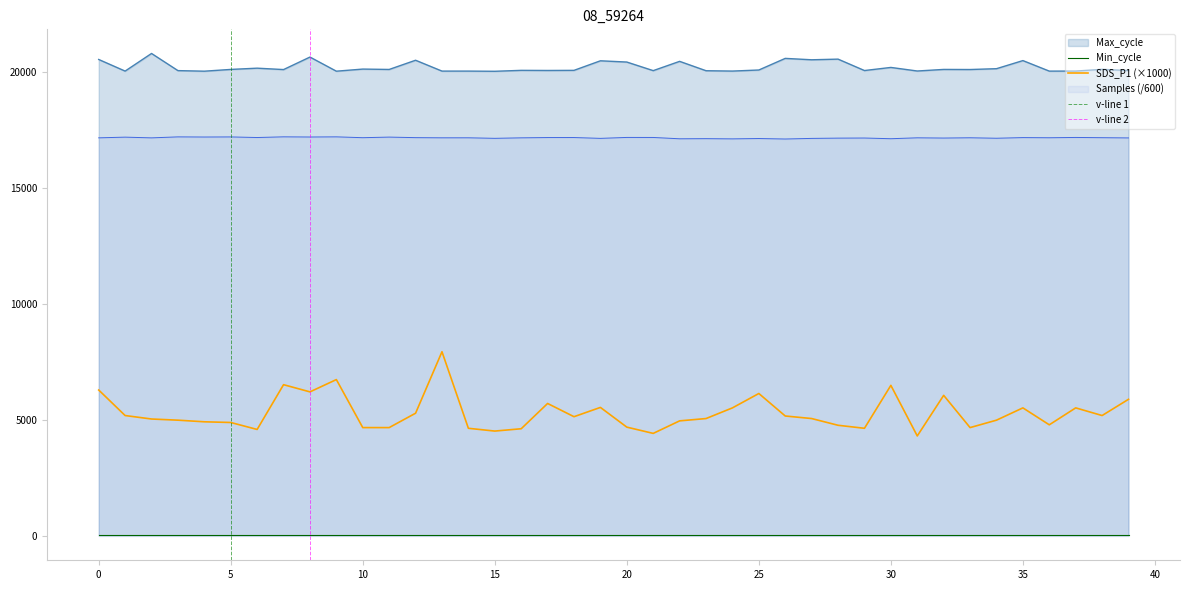

True or false: SDS_P1 (×1000) and Samples (/600) intersect in this chart.

False